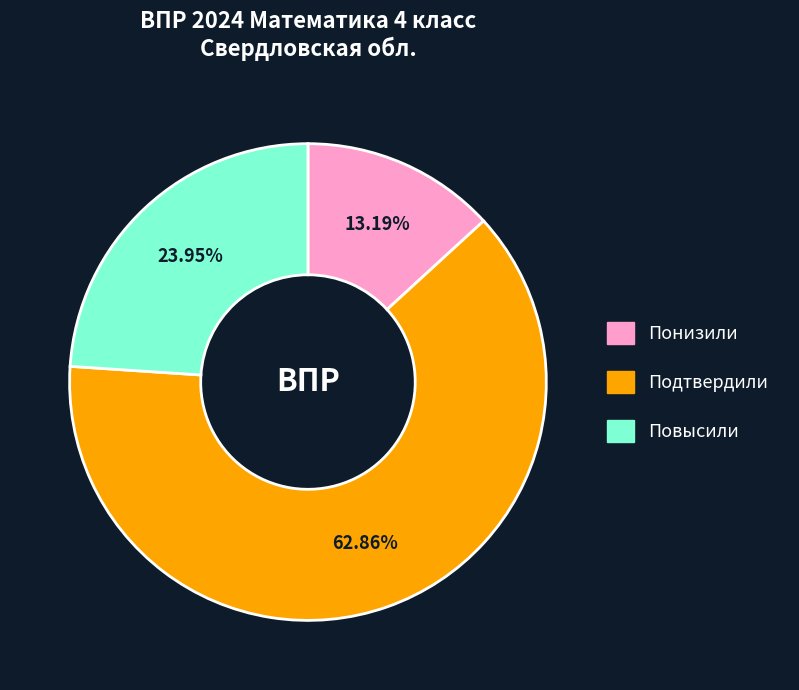

To the nearest percent, what percentage of the pie is Понизили?

13%